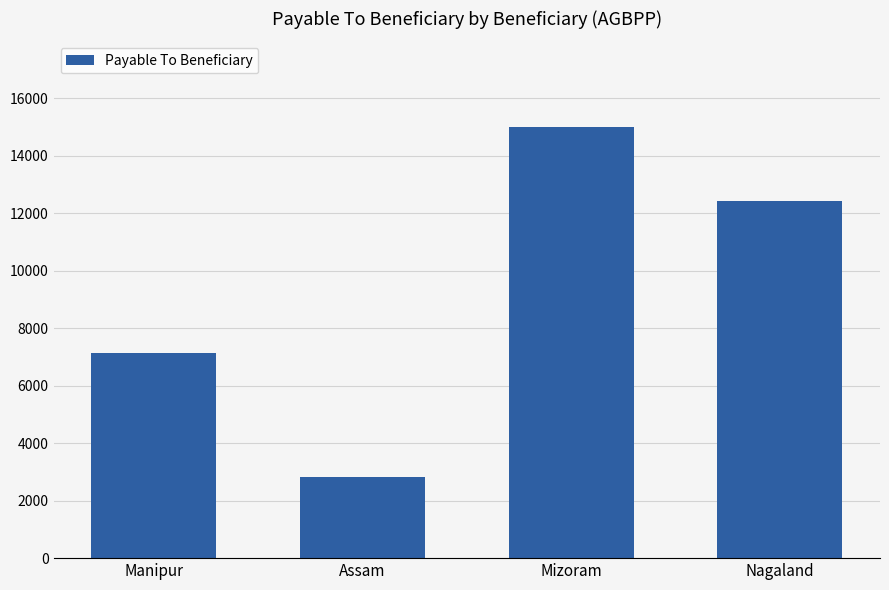

Which label corresponds to the smallest value in the chart?

Assam